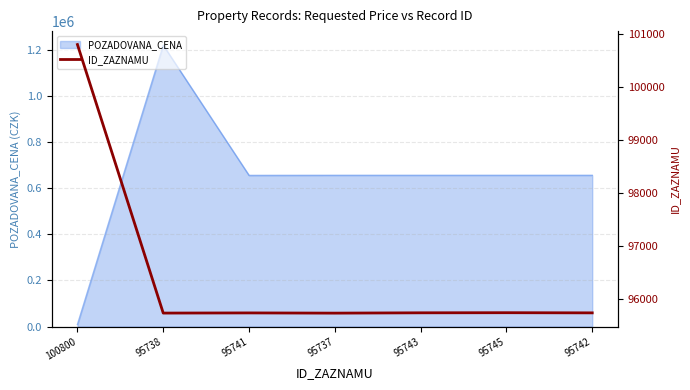

How many lines are shown in the chart?

1